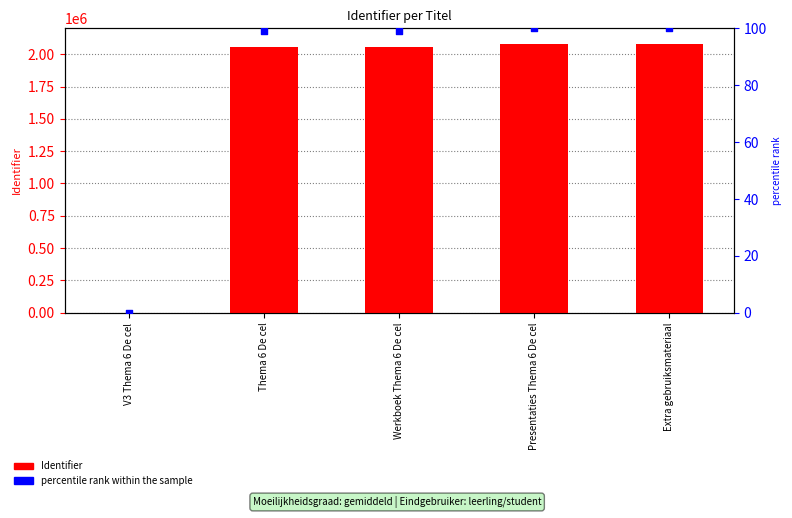

What is the total value across all series at Presentaties Thema 6 De cel?

2077017.0